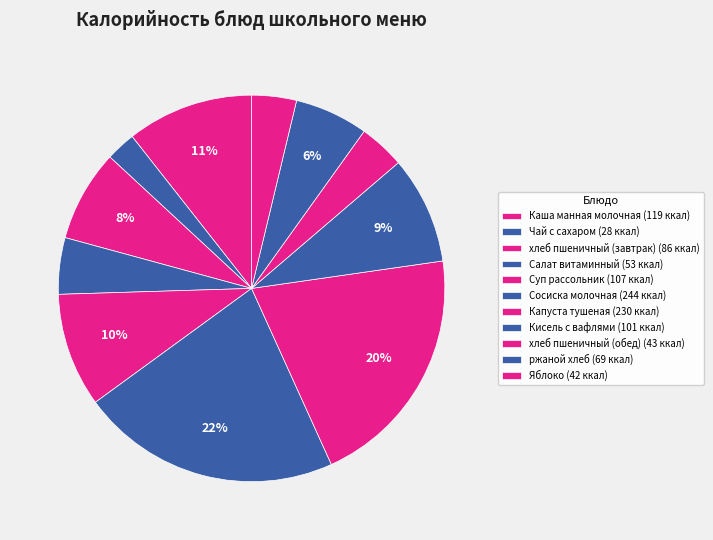

The Капуста тушеная slice represents 15% of the pie. True or false?

False